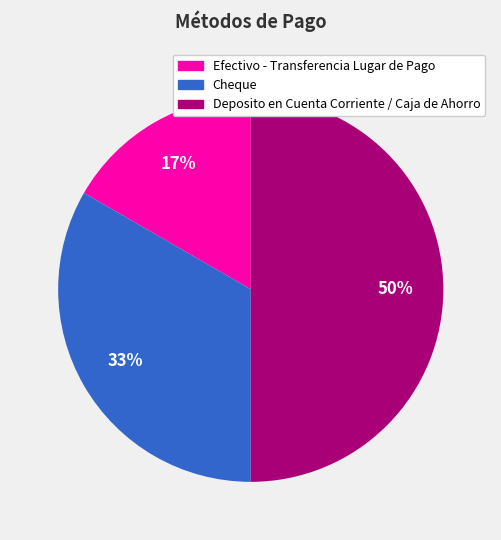

Which has a higher value, Deposito en Cuenta Corriente / Caja de Ahorro or Efectivo - Transferencia Lugar de Pago?

Deposito en Cuenta Corriente / Caja de Ahorro